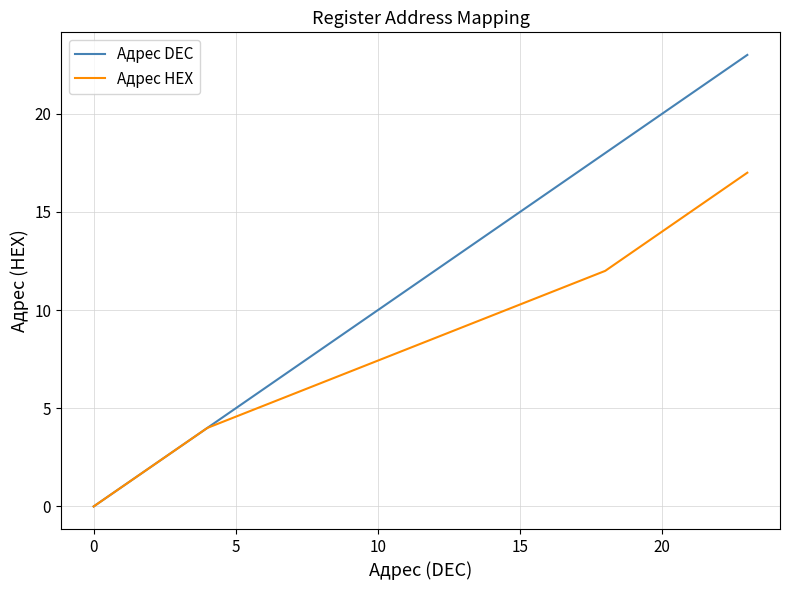

List the series in order of their peak value, lowest first.

Адрес HEX, Адрес DEC